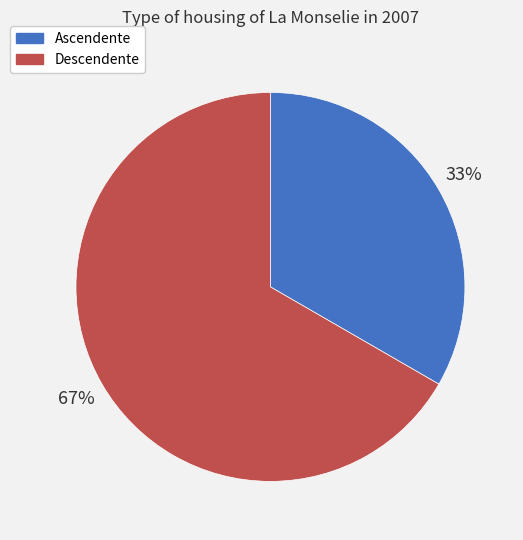

Between Ascendente and Descendente, which is larger?

Descendente